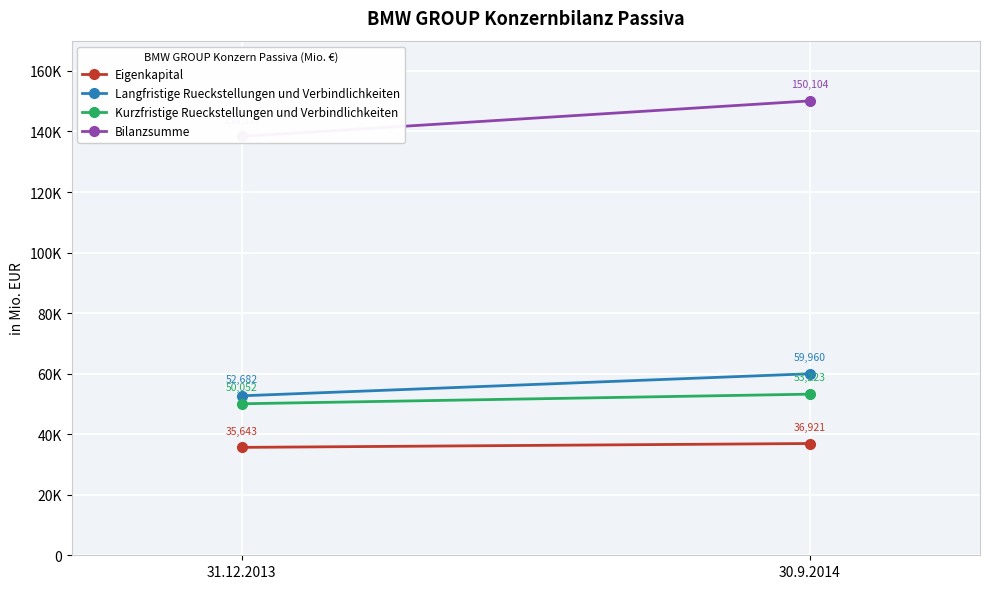

Reading left to right, extract all data points from this chart.

Eigenkapital: 35643	36921
Langfristige Rueckstellungen und Verbindlichkeiten: 52682	59960
Kurzfristige Rueckstellungen und Verbindlichkeiten: 50052	53223
Bilanzsumme: 138377	150104